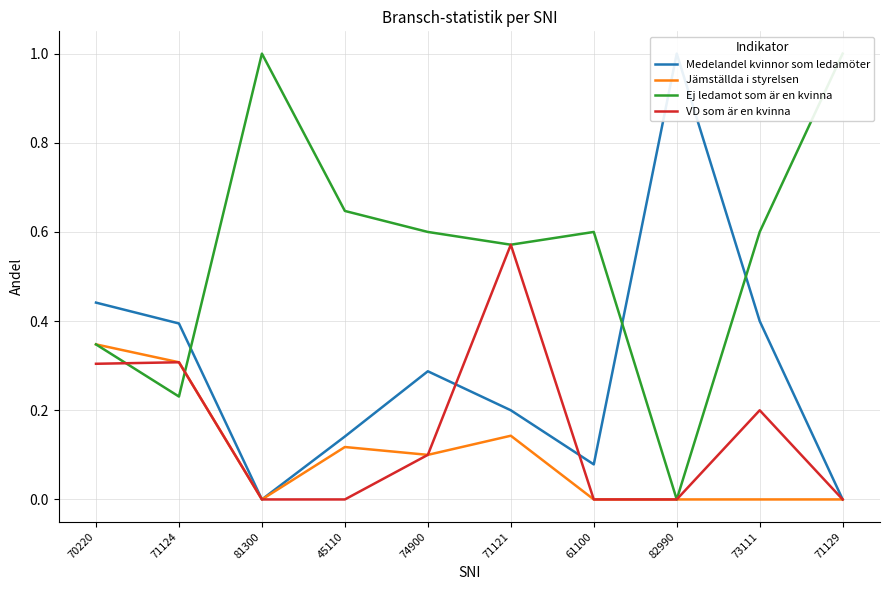

How many interior local peaks does the VD som är en kvinna series have?

3